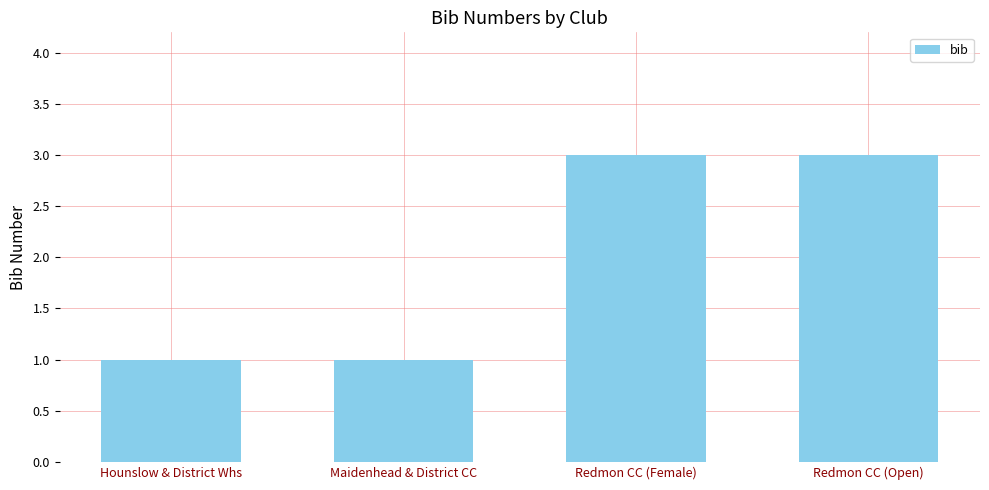

What value does the data have at Redmon CC (Female)?

3